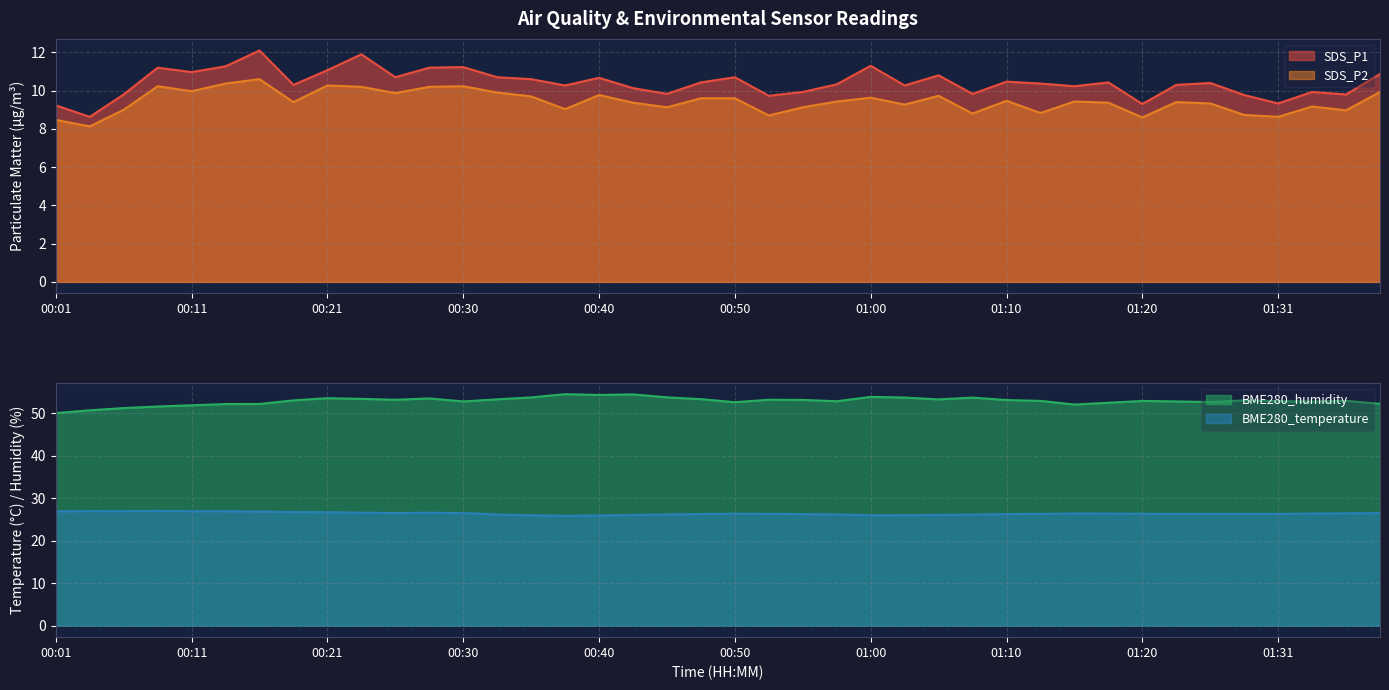

How many interior local peaks does the SDS_P1 series have?

12